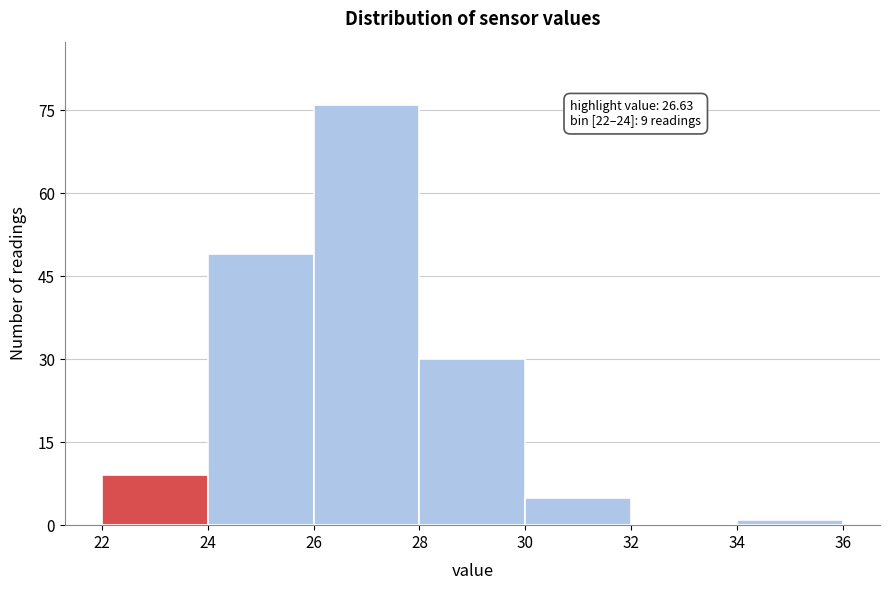

Which range on the x-axis has the tallest bar?

26 to 28